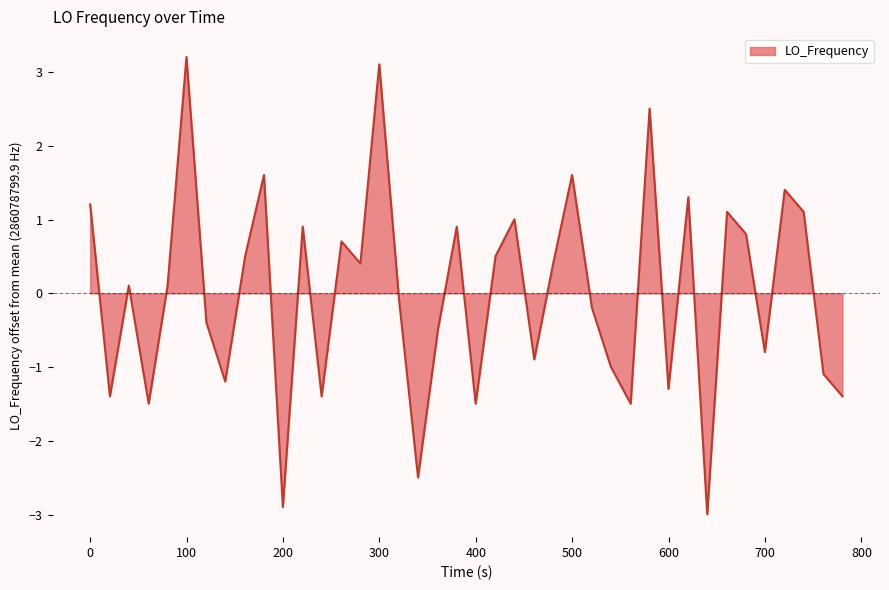

What is the greatest value displayed?

3.2